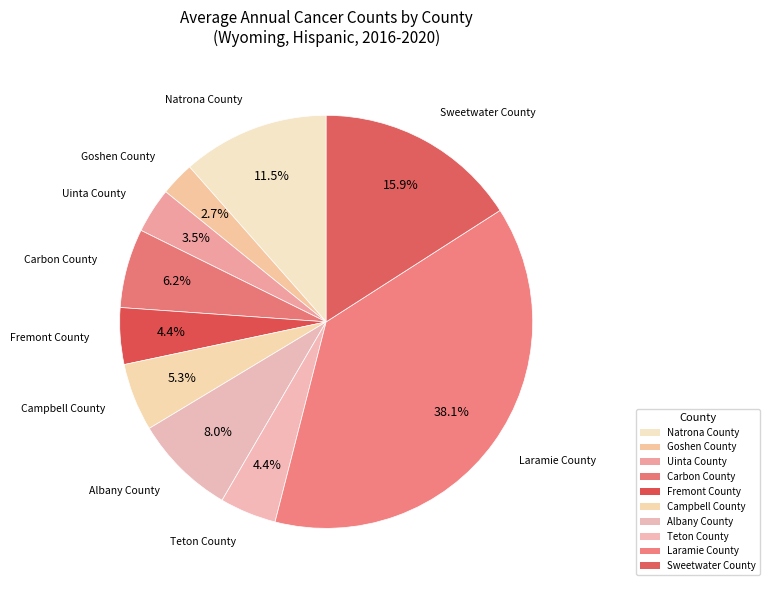

Rank the categories by value from highest to lowest.

Laramie County, Sweetwater County, Natrona County, Albany County, Carbon County, Campbell County, Fremont County, Teton County, Uinta County, Goshen County